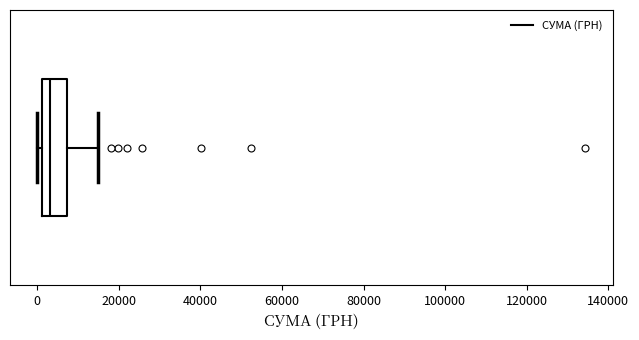

Read this box plot against the x-axis: the position of the median line, the range covered by the box, and the ends of both whiskers. The values are not printed on the chart, so give them approximately, as read against the axis.

median 4000, box 2000 to 8000, whiskers 0 to 16000